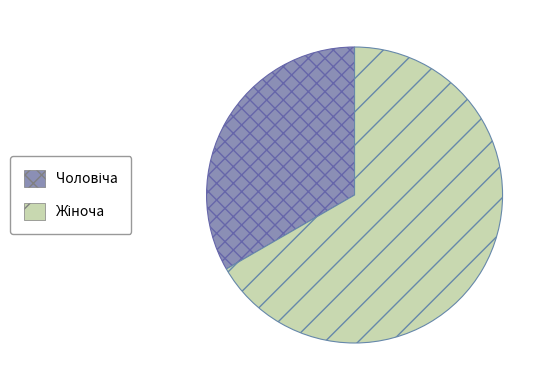

What portion of the pie excludes Жіноча?

33.3%